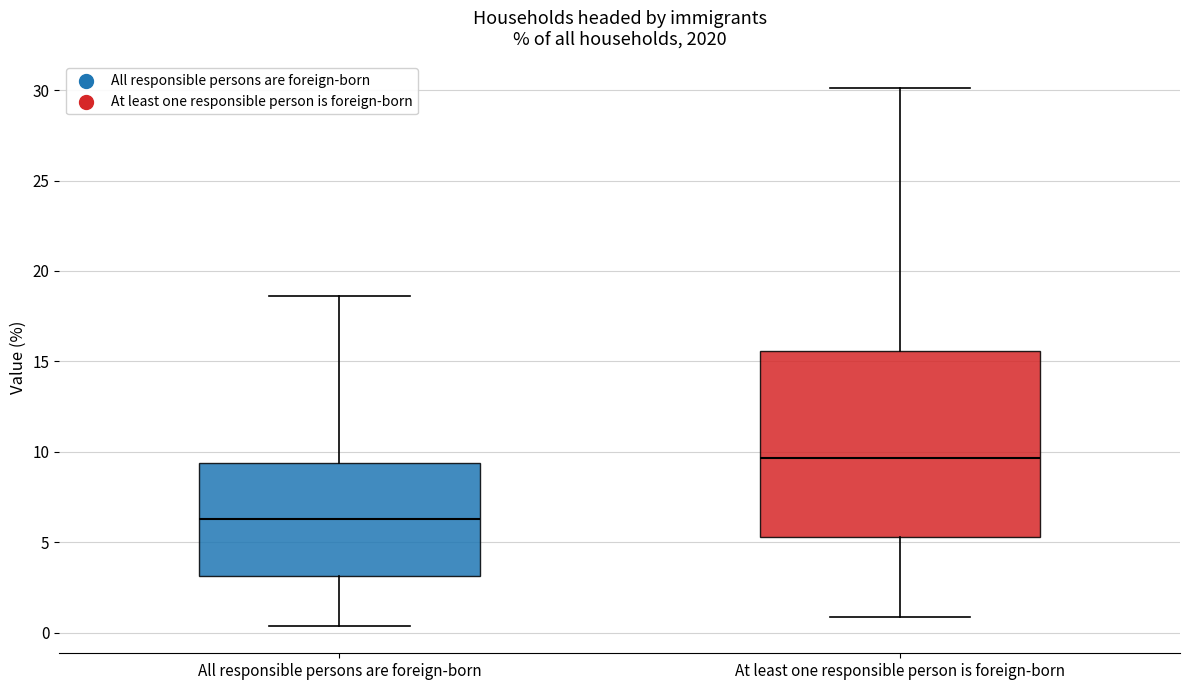

Where is the lower edge of the box for At least one responsible person is foreign-born on the y-axis? The values are not printed on the chart, so give them approximately, as read against the axis.

5.5